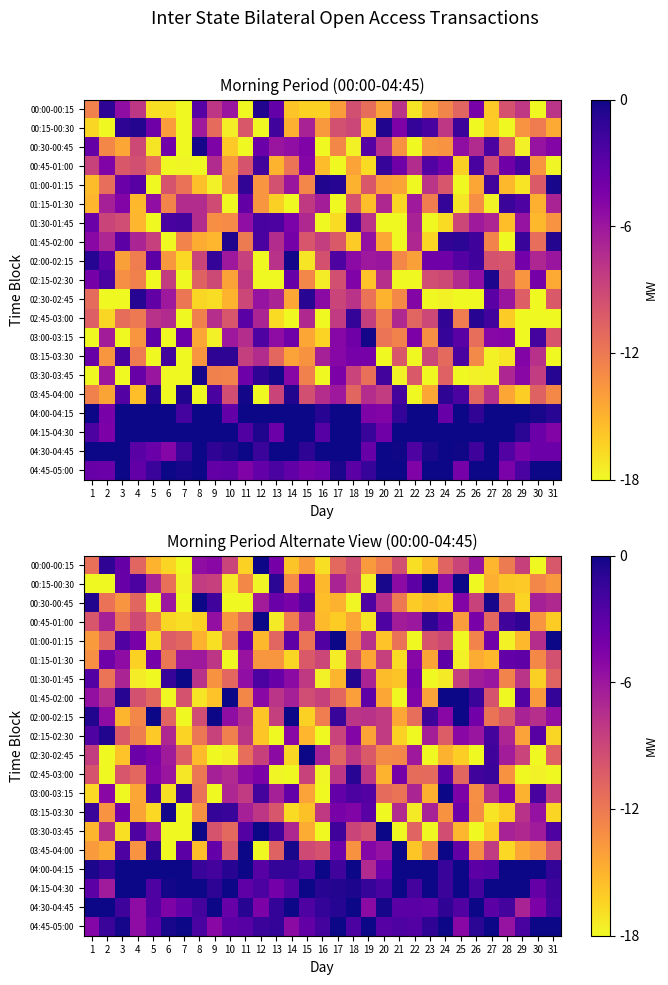

The 03:30-03:45 series shows -2.4 at 31. True or false?

True